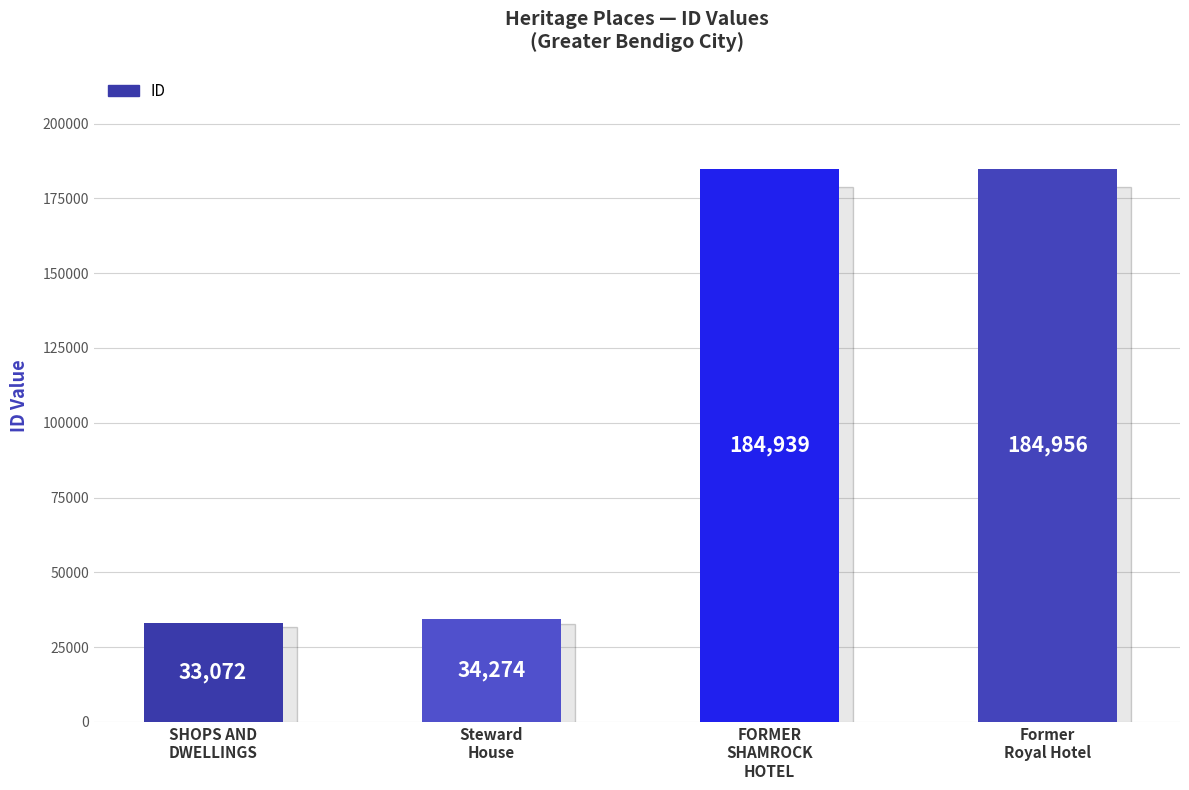

Reading left to right, what are all the values shown in this chart?

33072	34274	184939	184956